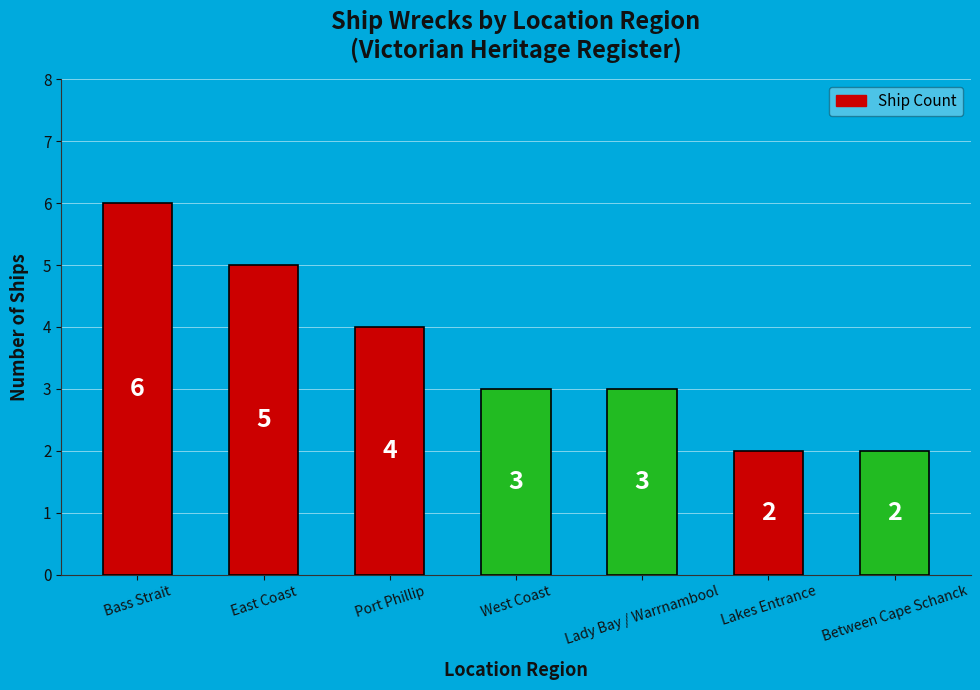

Reading right to left, what are all the values shown in this chart?

Between Cape Schanck=2	Lakes Entrance=2	Lady Bay / Warrnambool=3	West Coast=3	Port Phillip=4	East Coast=5	Bass Strait=6